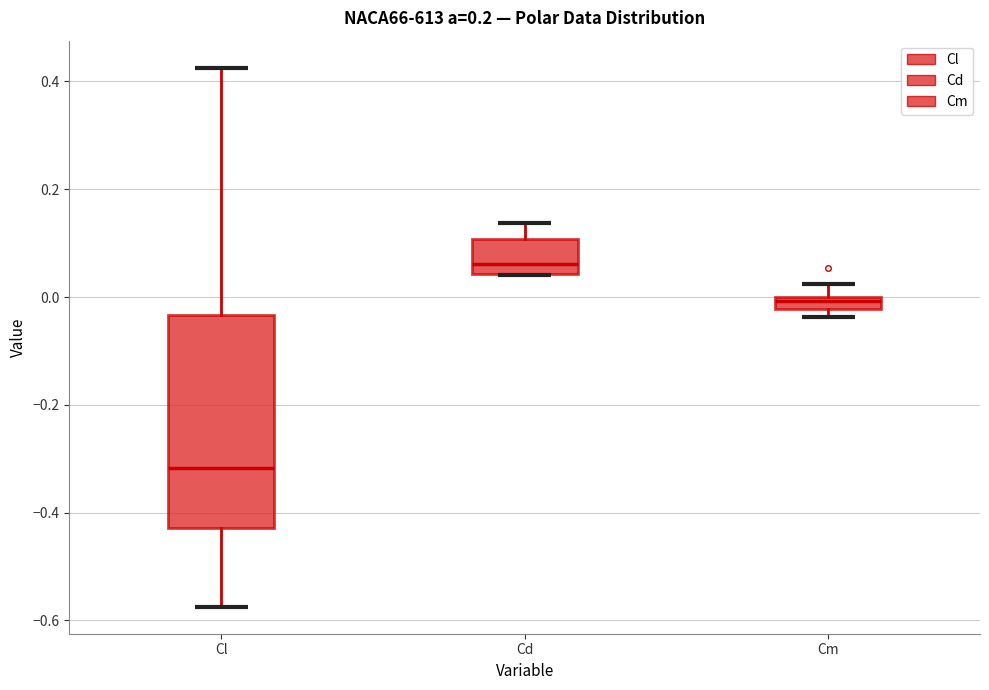

Where does the upper whisker of the box for Cl end on the y-axis? The values are not printed on the chart, so give them approximately, as read against the axis.

0.42